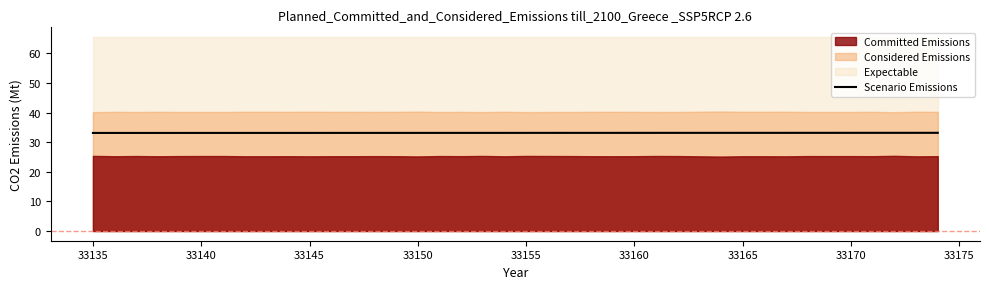

True or false: the data shows 17.9 at 21.

False